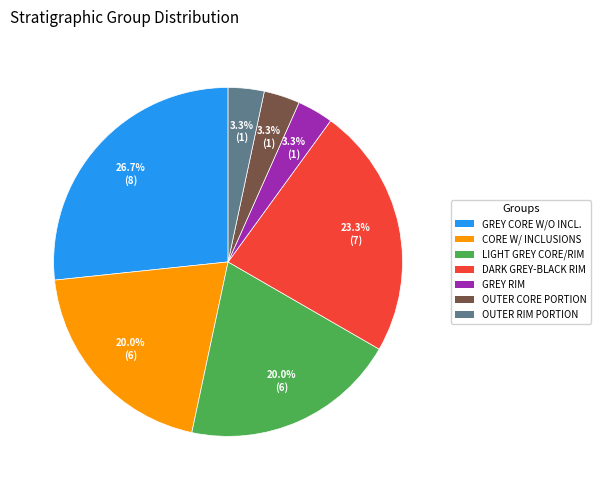

Combined, do OUTER RIM PORTION and GREY RIM account for over 50%?

No